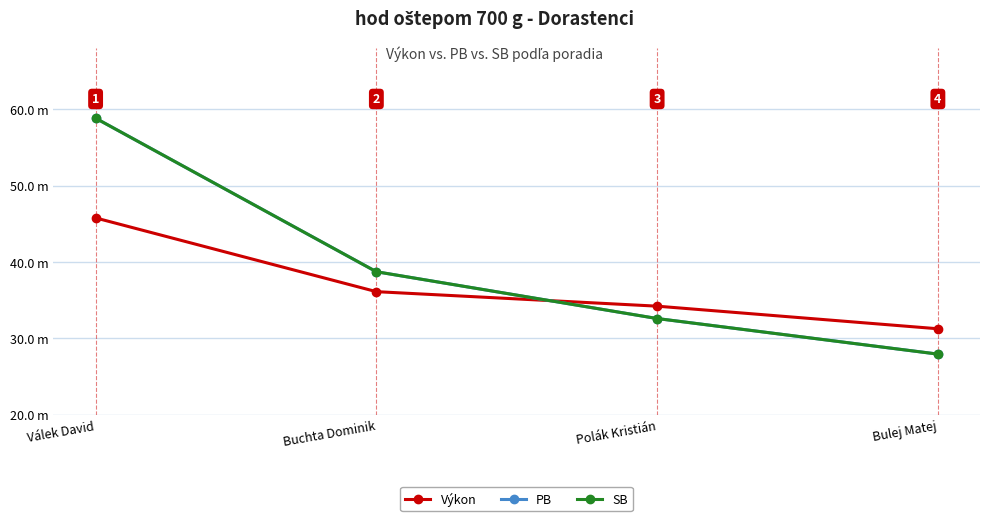

Which series has the largest range (max minus min)?

PB